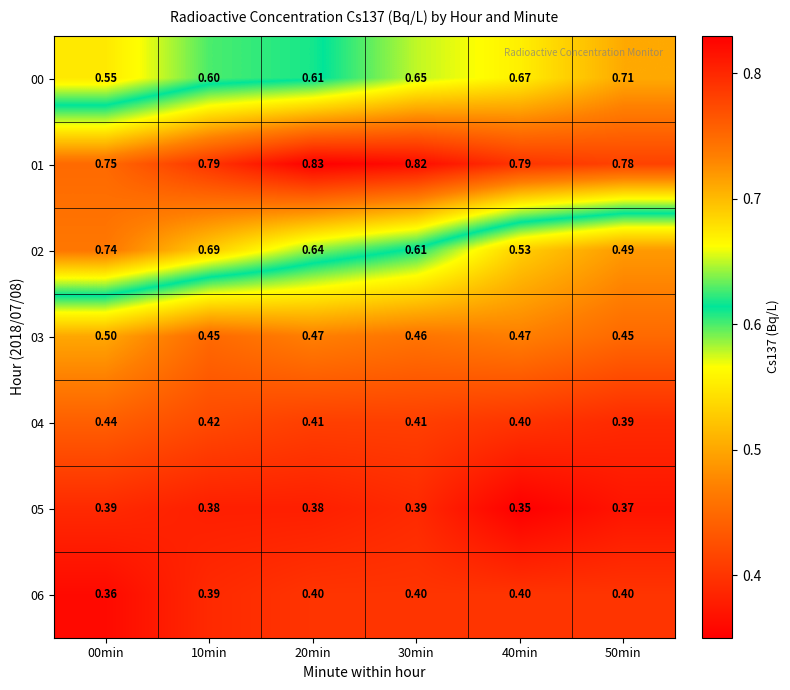

At 30min, list the series in order from largest to smallest.

01, 00, 02, 03, 04, 06, 05